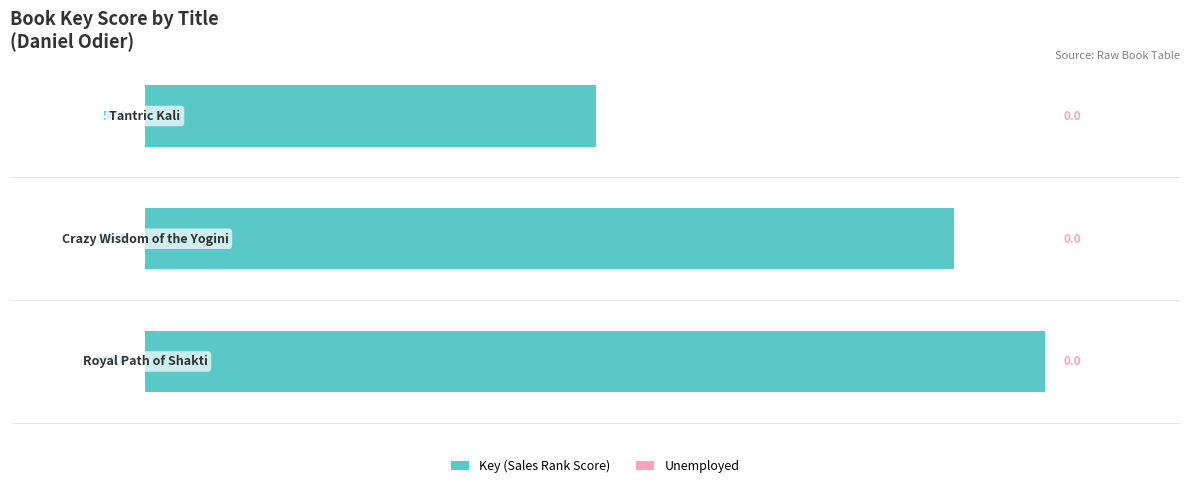

What is the average value?

80.0